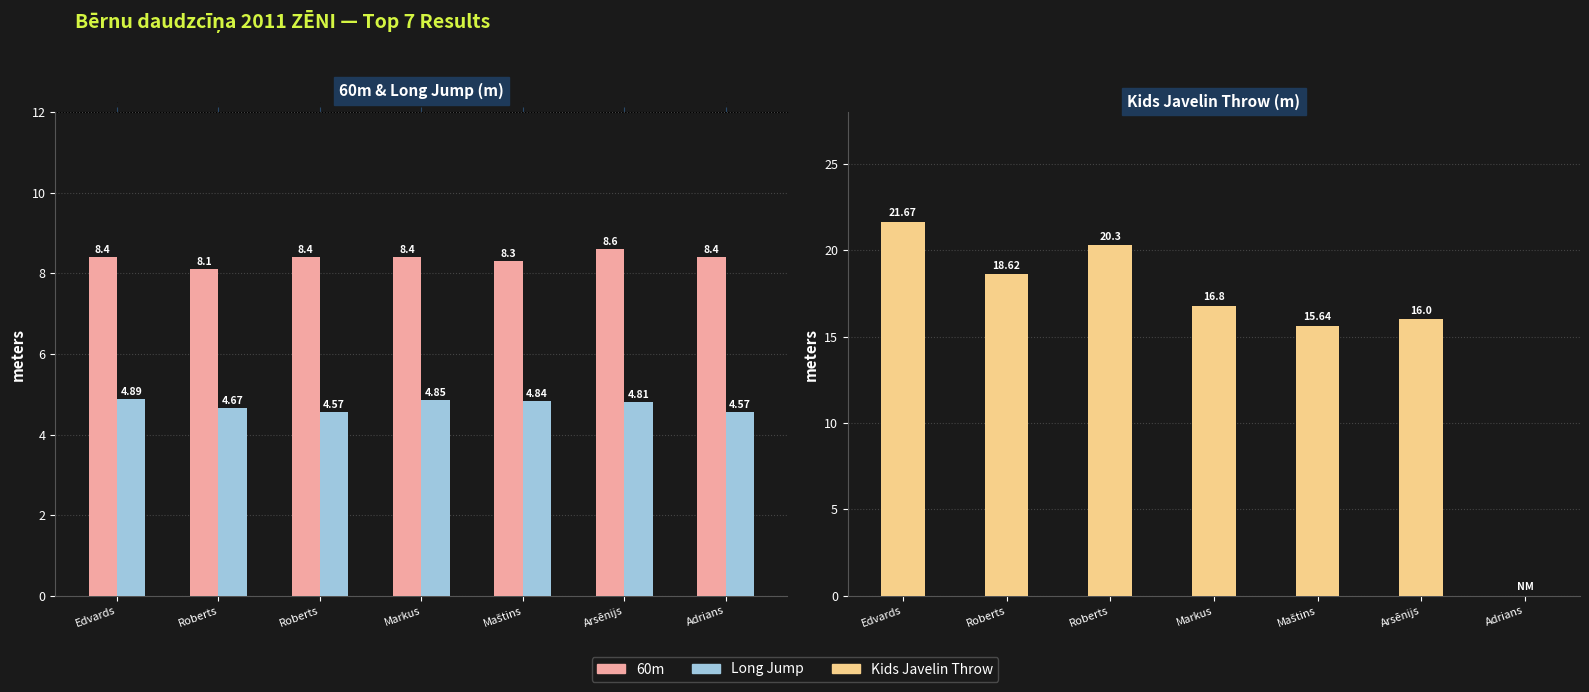

At which label is 60m closest to 8?

Roberts